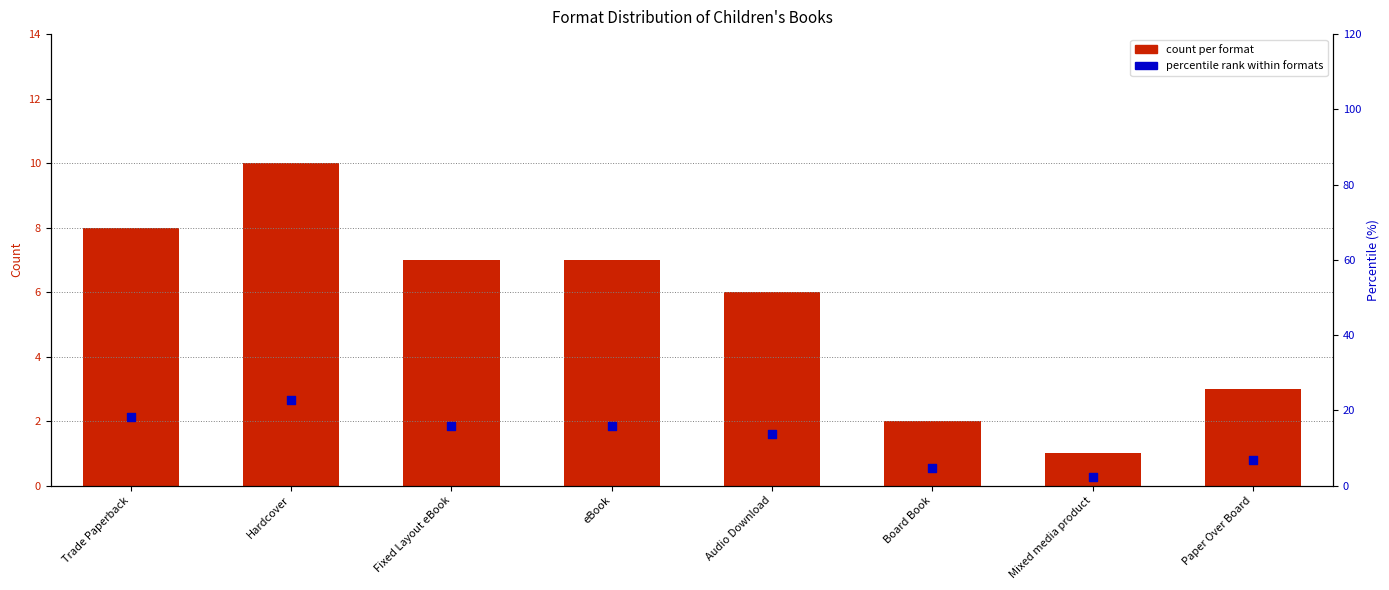

Which series reaches the minimum Y coordinate?

count per format